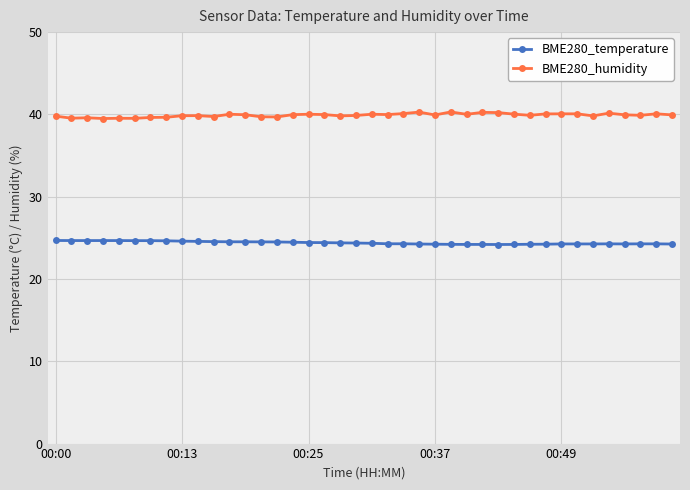

Count the number of data series in this chart.

2